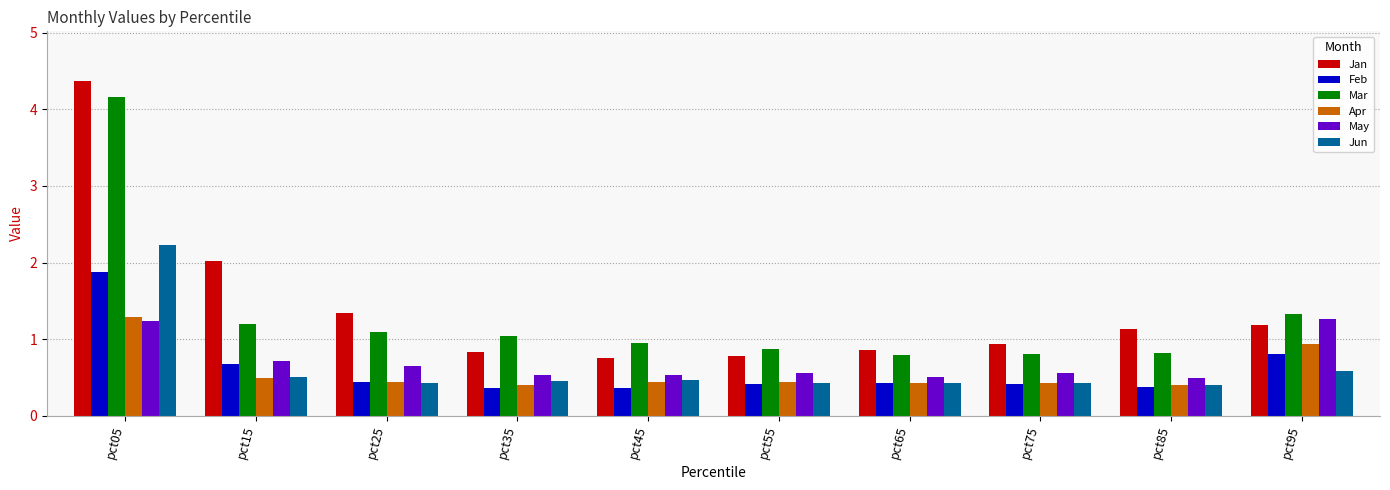

Which series changed the most between pct05 and pct25?

Mar